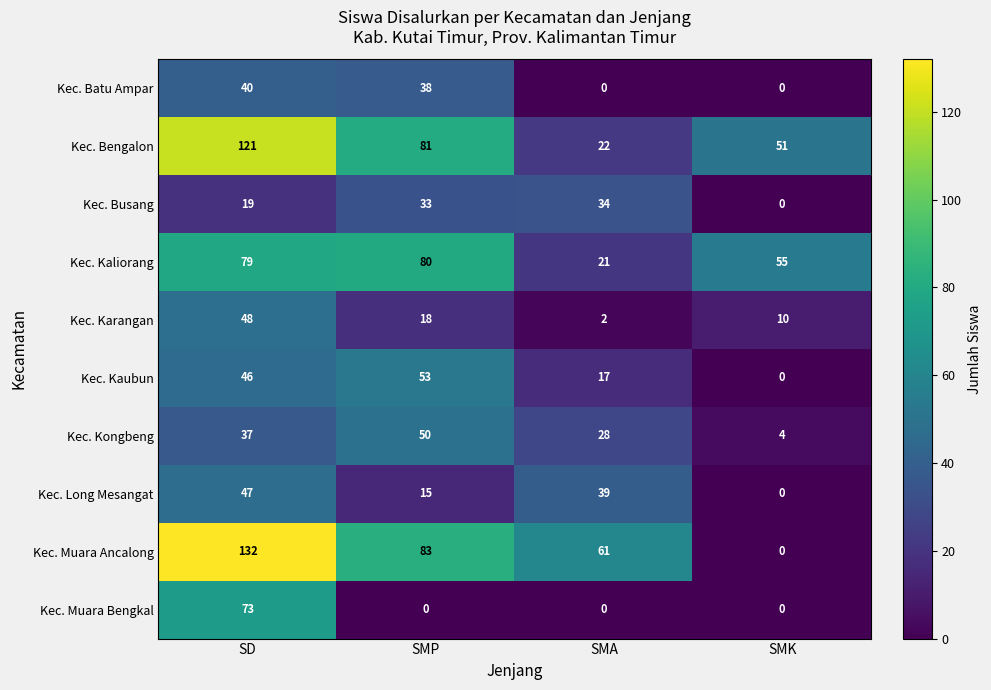

At which label does Kec. Bengalon reach its minimum?

SMA